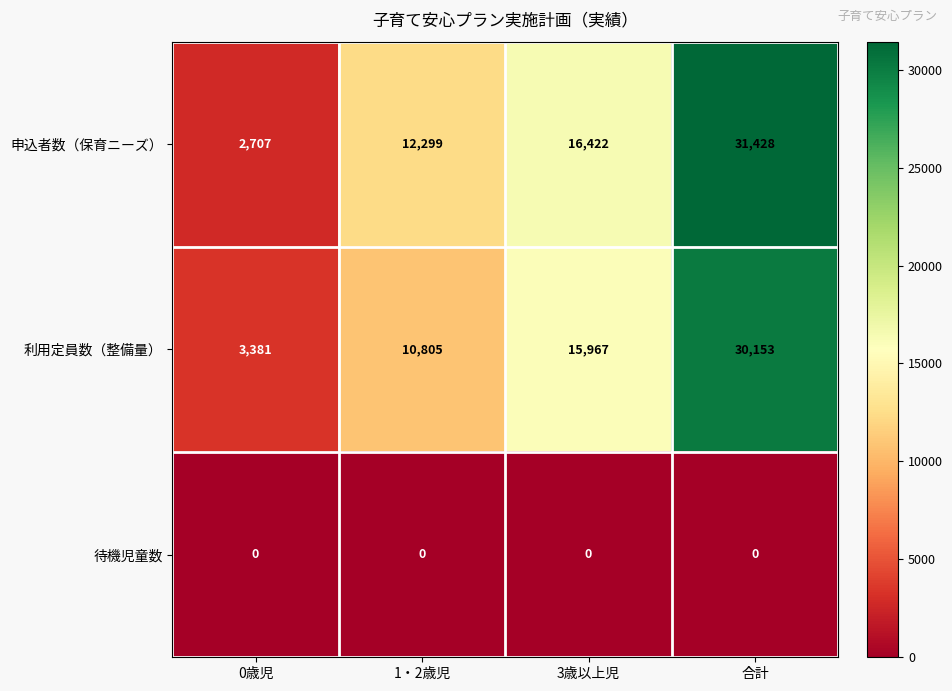

Reading left to right, transcribe all the data shown in this chart.

申込者数（保育ニーズ）: 0歳児=2707	1・2歳児=12299	3歳以上児=16422	合計=31428
利用定員数（整備量）: 0歳児=3381	1・2歳児=10805	3歳以上児=15967	合計=30153
待機児童数: 0歳児=0	1・2歳児=0	3歳以上児=0	合計=0